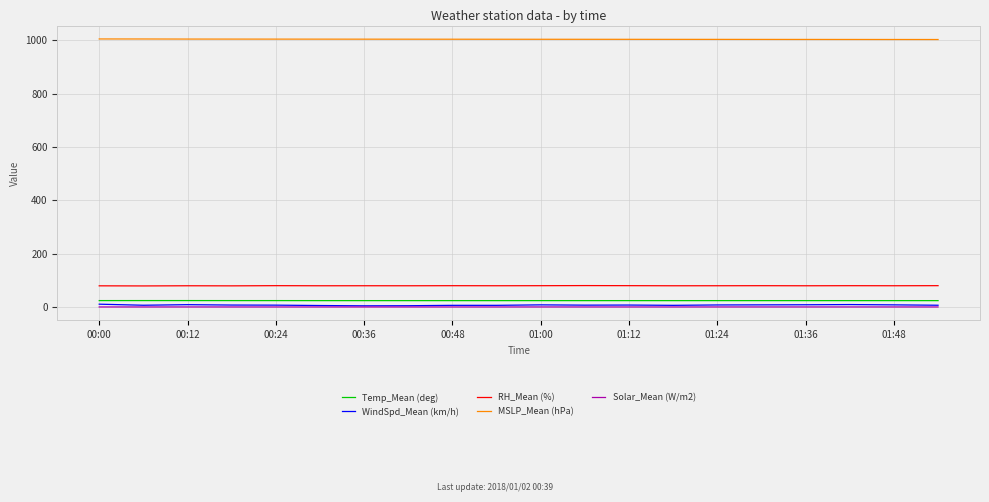

Count the Solar_Mean (W/m2) values in the range 0 to 1.

20